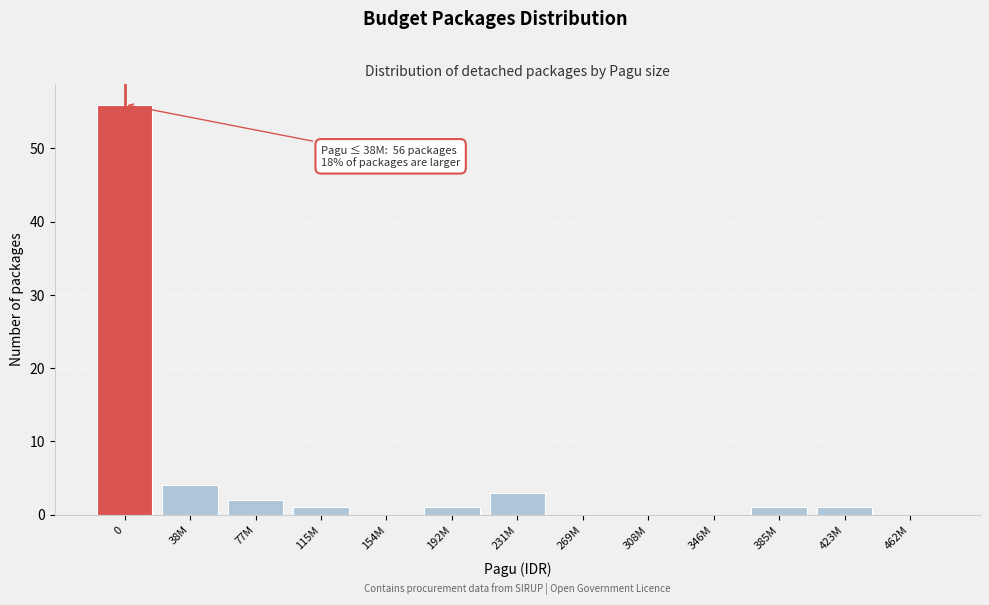

Reading right to left, what are all the values shown in this chart?

462M=0	423M=1	385M=1	346M=0	308M=0	269M=0	231M=3	192M=1	154M=0	115M=1	77M=2	38M=4	0=56